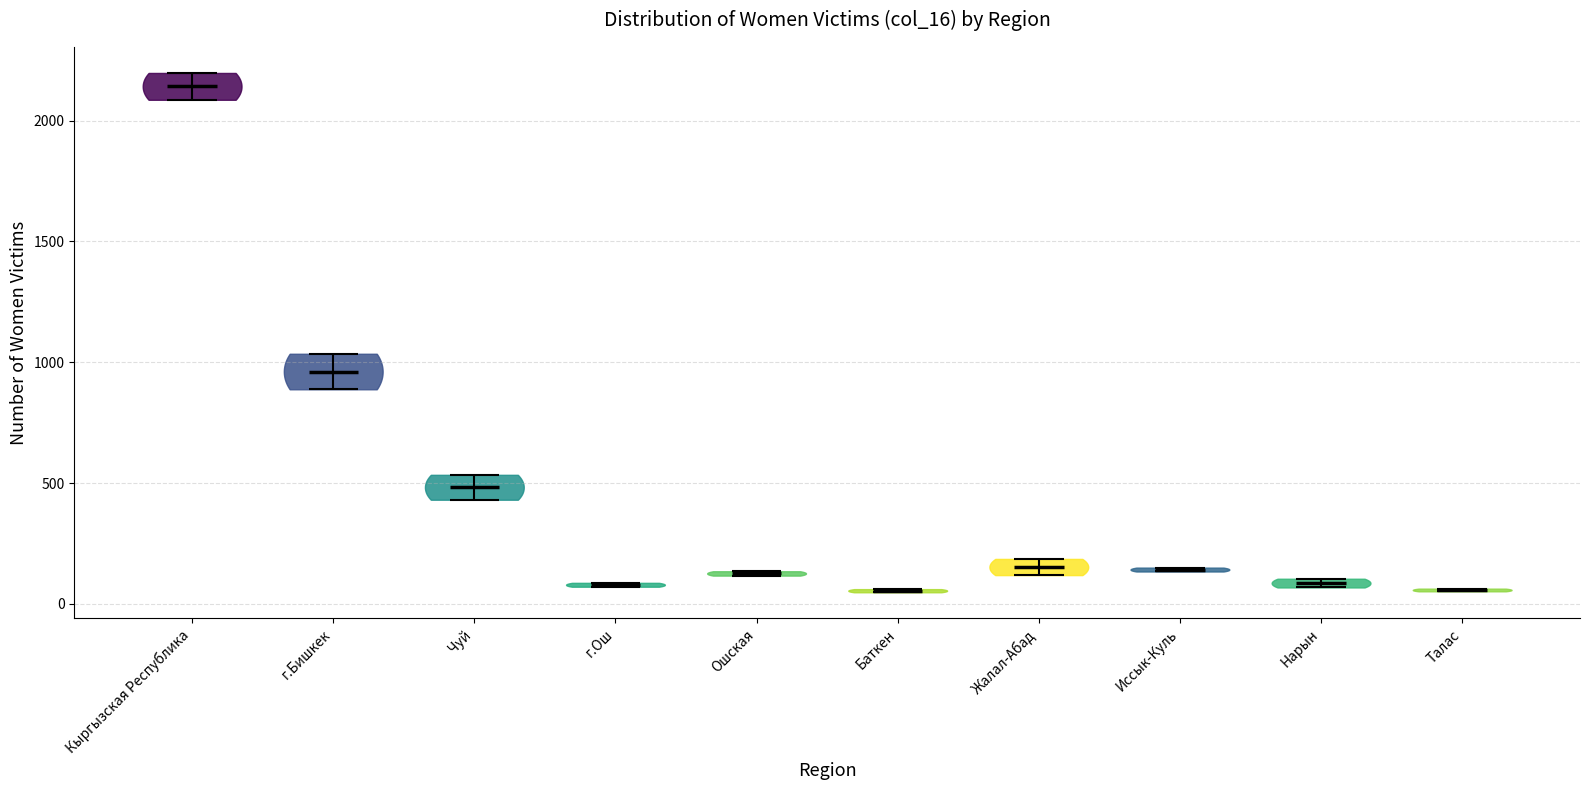

What is the lowest point the violin for Чуй reaches on the y-axis? The values are not printed on the chart, so give them approximately, as read against the axis.

450